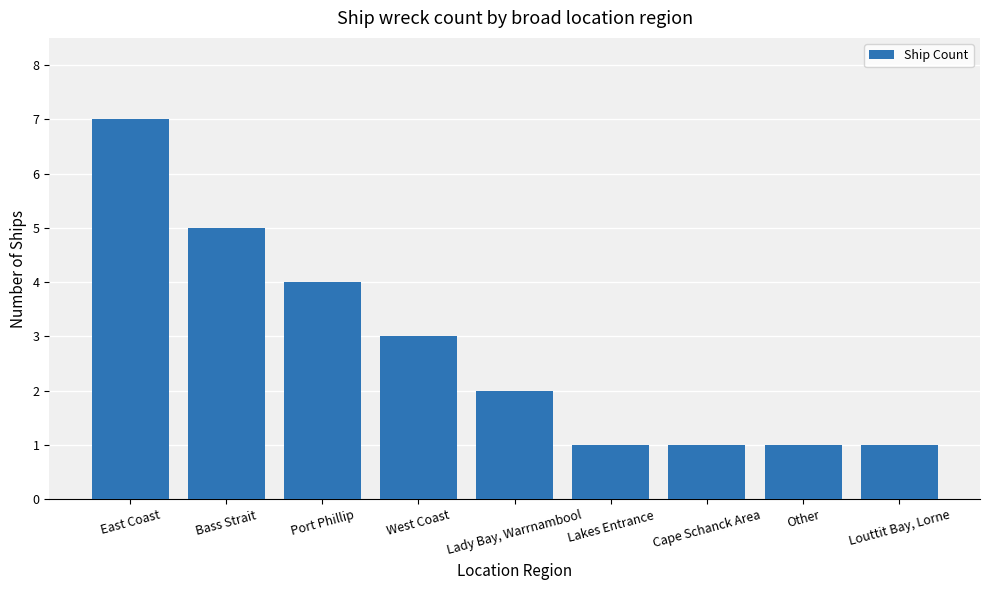

What is the sum of the values at West Coast and Louttit Bay, Lorne?

4